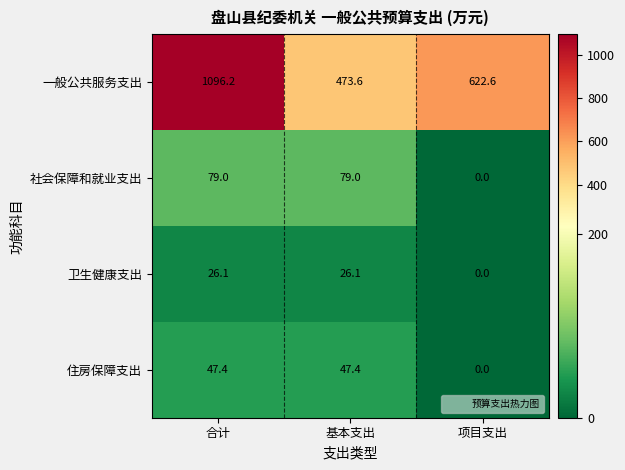

Reading right to left, what are all the values shown in this chart?

一般公共服务支出: 622.6	473.6	1096.2
社会保障和就业支出: 0.0	79.0	79.0
卫生健康支出: 0.0	26.1	26.1
住房保障支出: 0.0	47.4	47.4